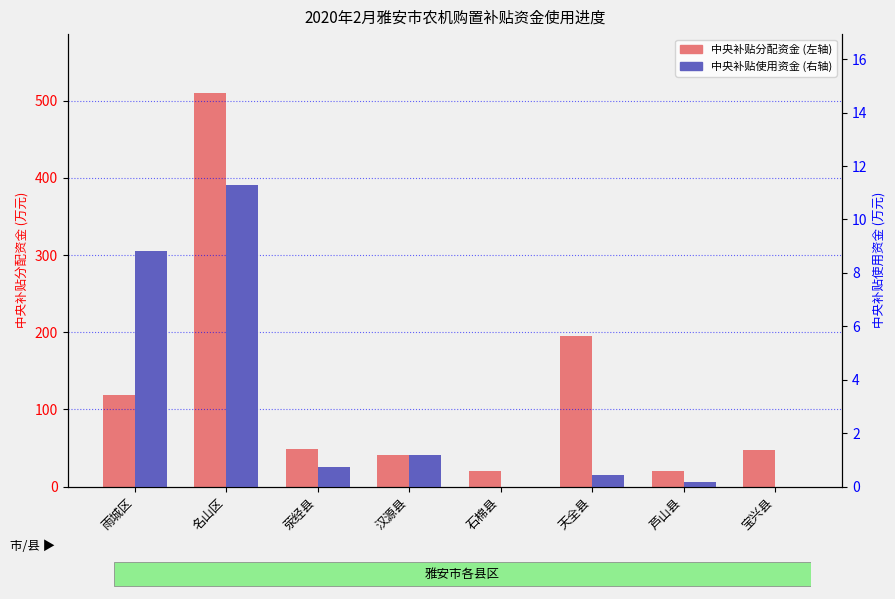

List the series in order of their peak value, lowest first.

中央补贴使用资金(不含报废), 中央补贴分配资金